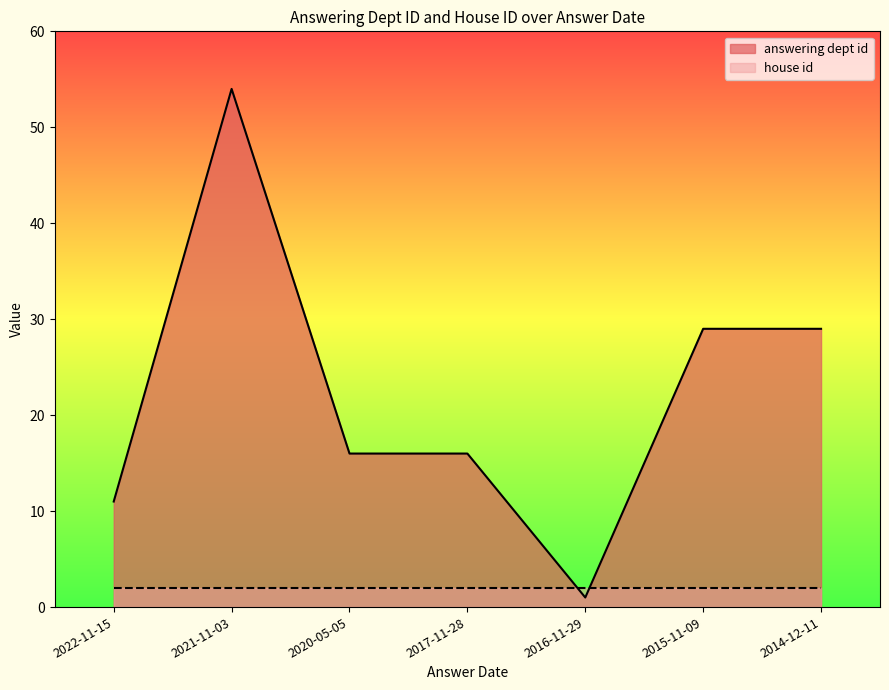

What is the sum of the values at 2021-11-03 and 2016-11-29?

55